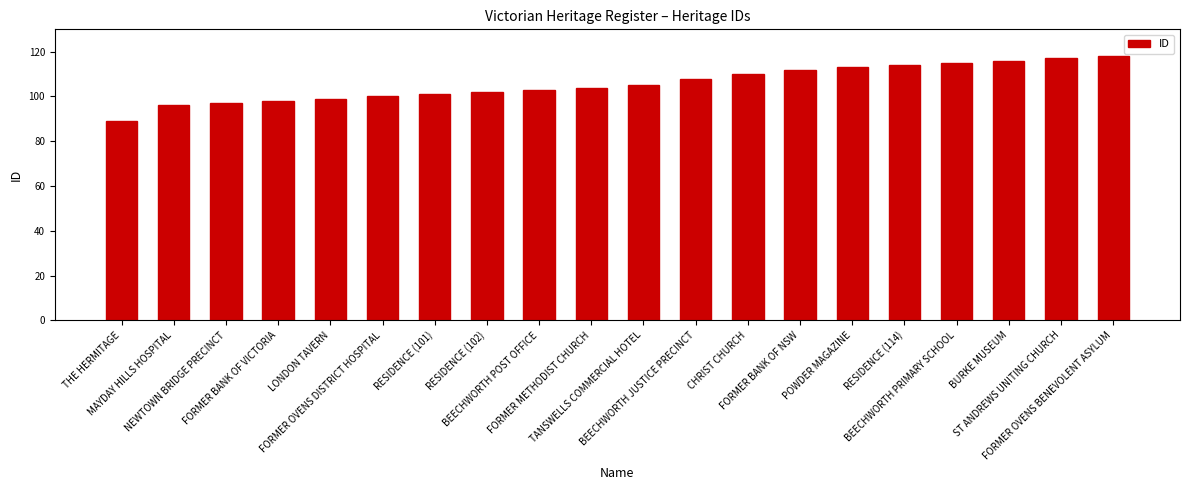

What position from the right is BEECHWORTH POST OFFICE?

12